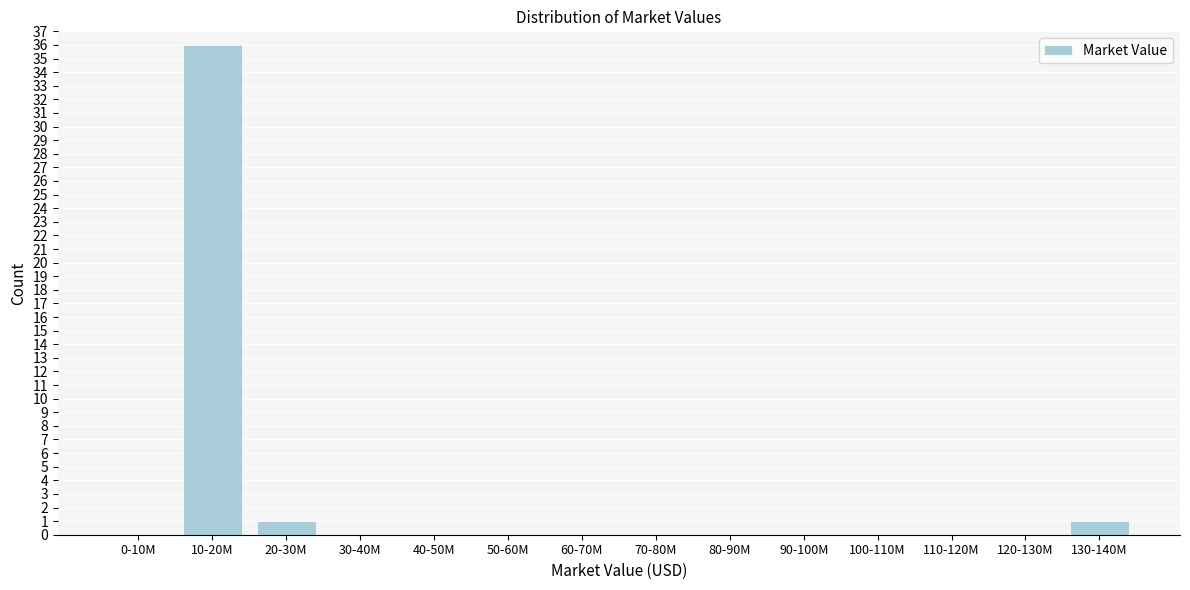

Reading right to left, what are all the values shown in this chart?

130-140M=1	120-130M=0	110-120M=0	100-110M=0	90-100M=0	80-90M=0	70-80M=0	60-70M=0	50-60M=0	40-50M=0	30-40M=0	20-30M=1	10-20M=36	0-10M=0